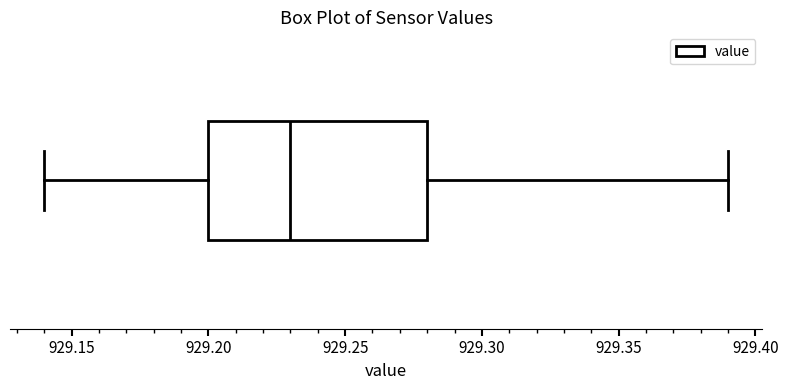

Transcribe this box plot: give where the median line is, the range the box spans, and where the two whiskers end, as read against the x-axis. The values are not printed on the chart, so give them approximately, as read against the axis.

median 929.23, box 929.20 to 929.28, whiskers 929.14 to 929.39